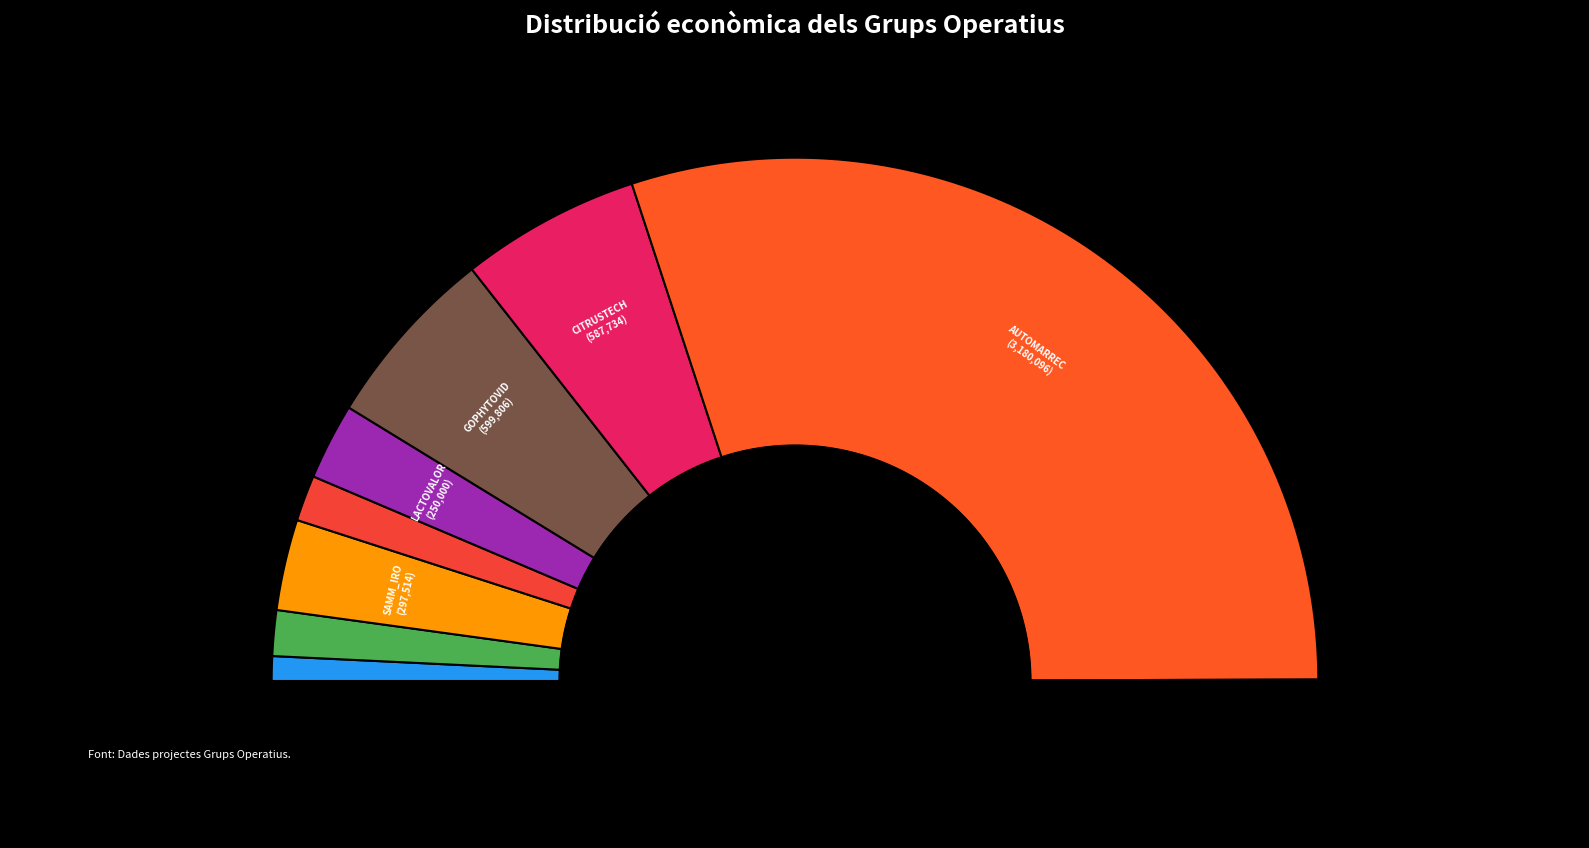

What is the total percentage of CITRUSTECH and TECNIFRUIT?

11.2%